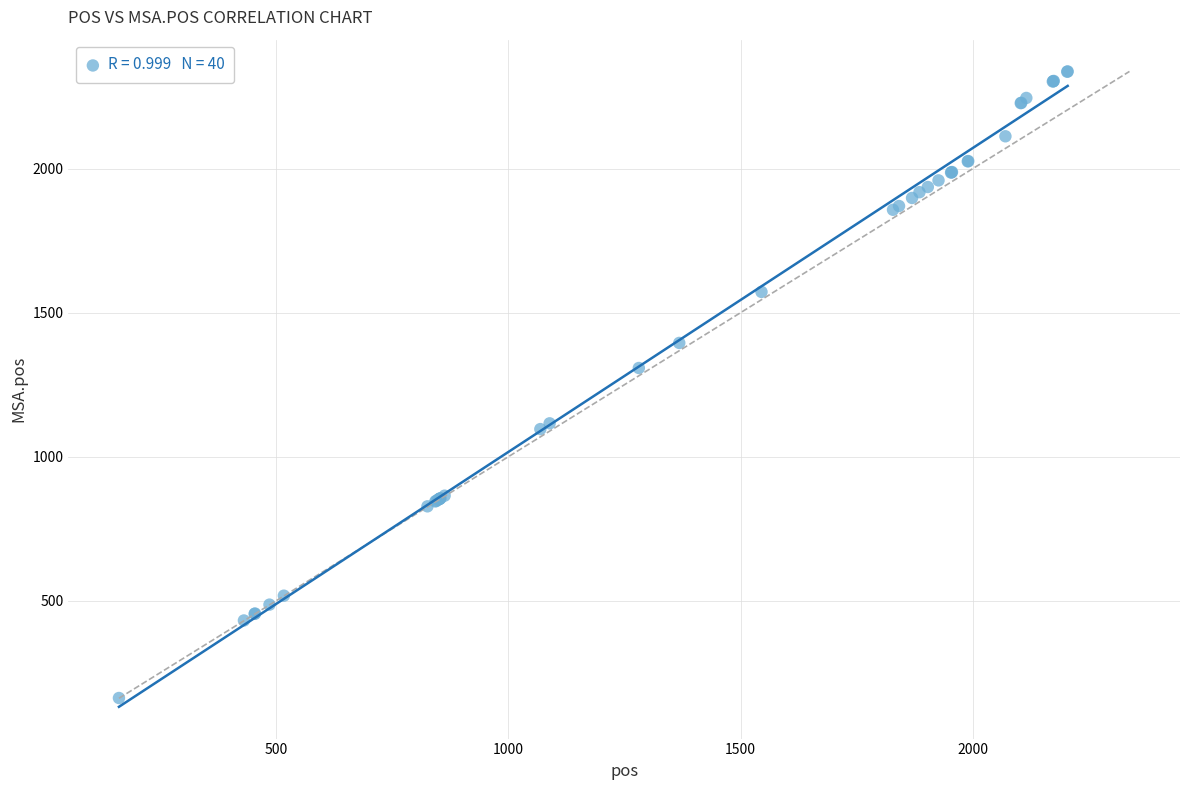

What Y value in the scatter plot is closest to 1250?

1308